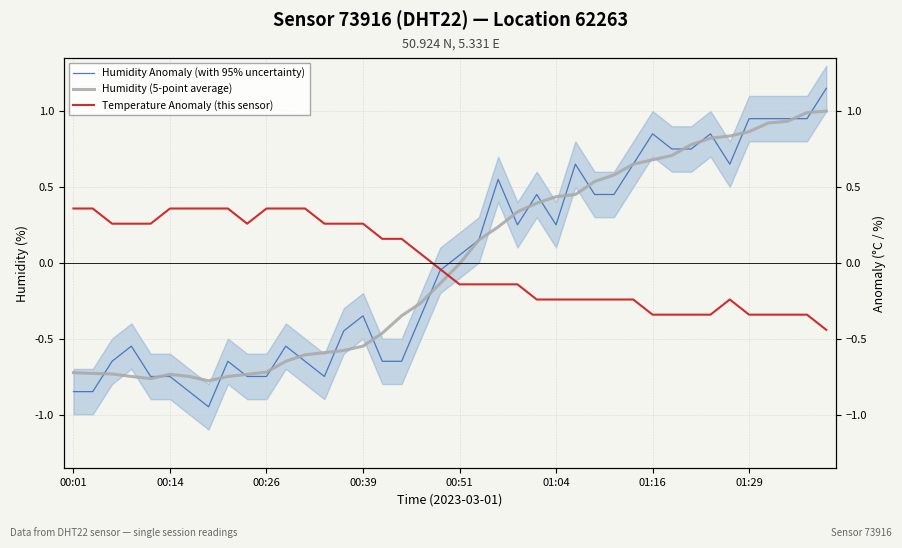

What is the difference between the maximum and second lowest values in the Humidity (5-point average) series?

1.8